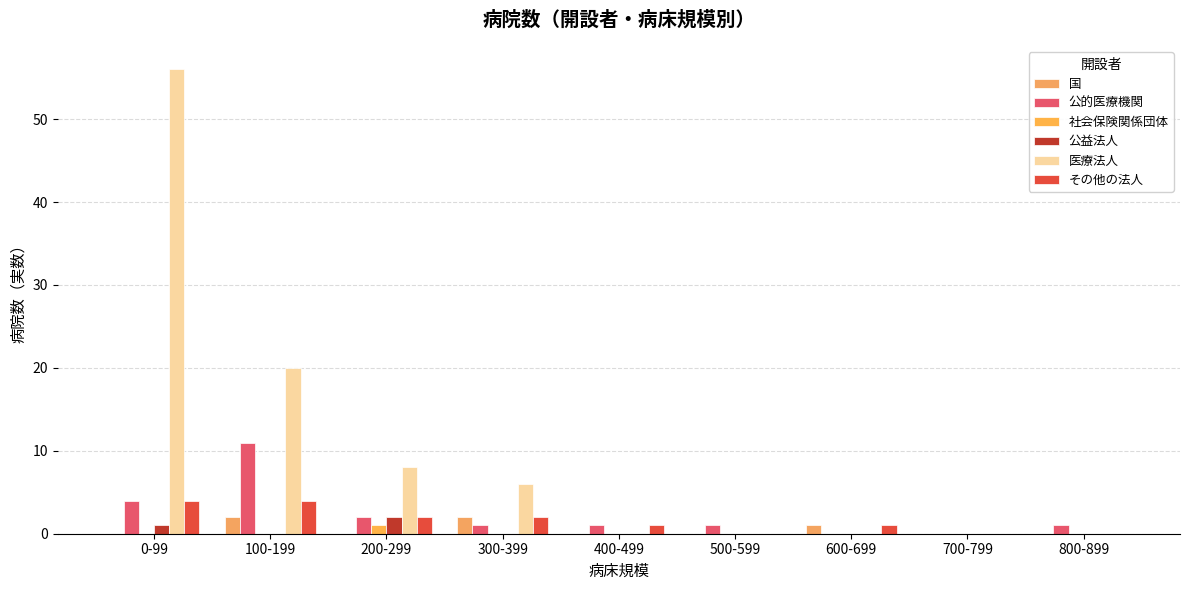

The value of 国 at 200-299 is 0. True or false?

True